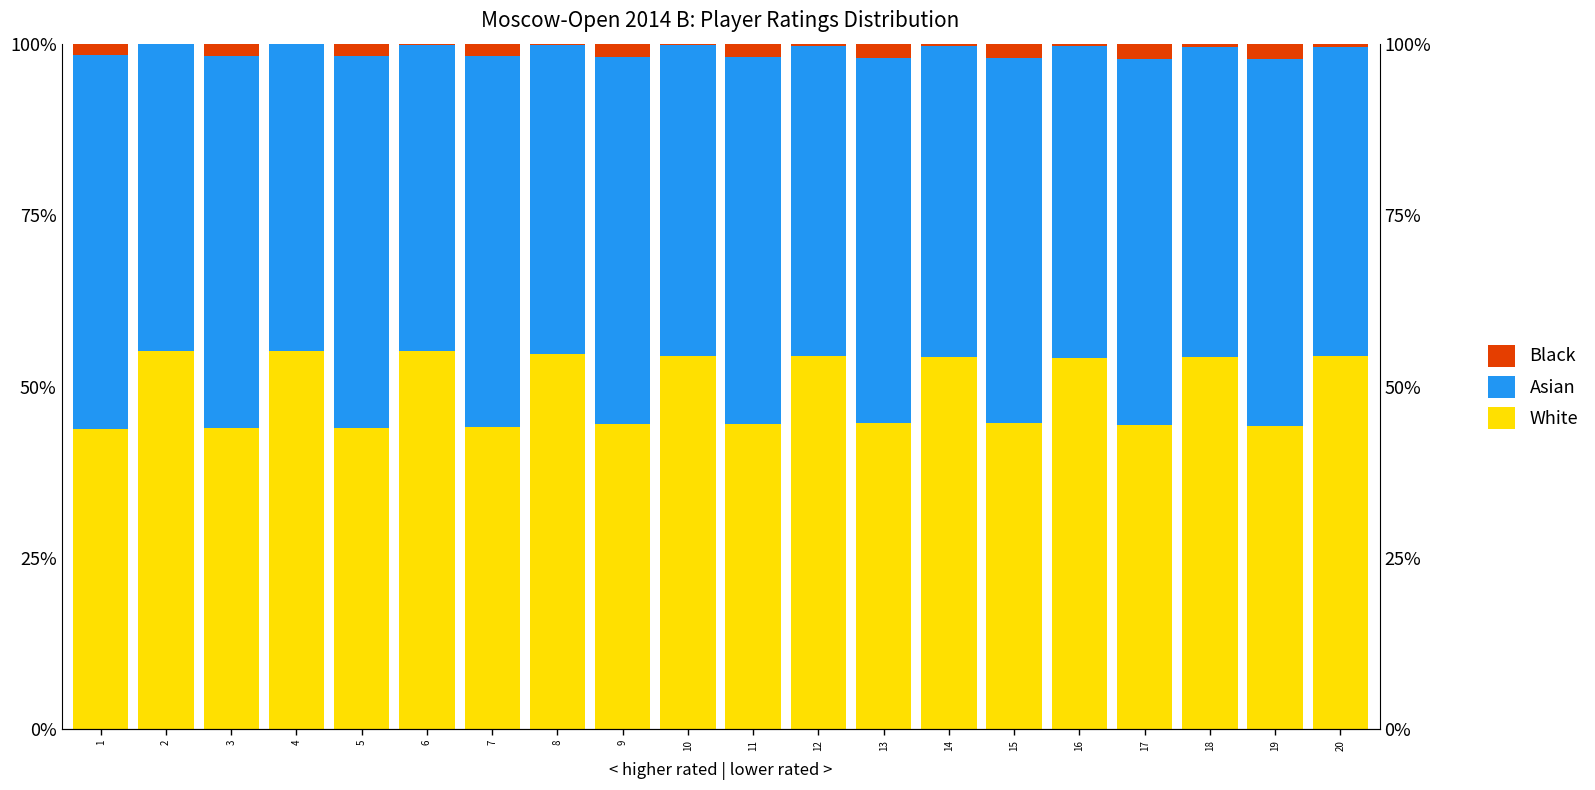

How many values in the Black series are below 1?

10